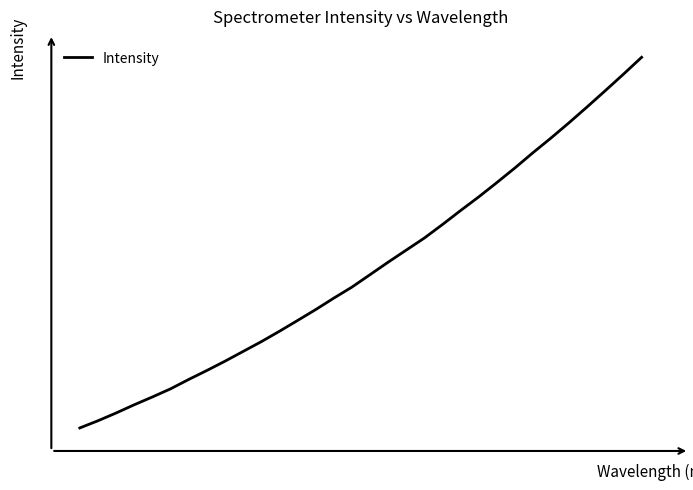

Is this an area chart (filled region under the line)?

No